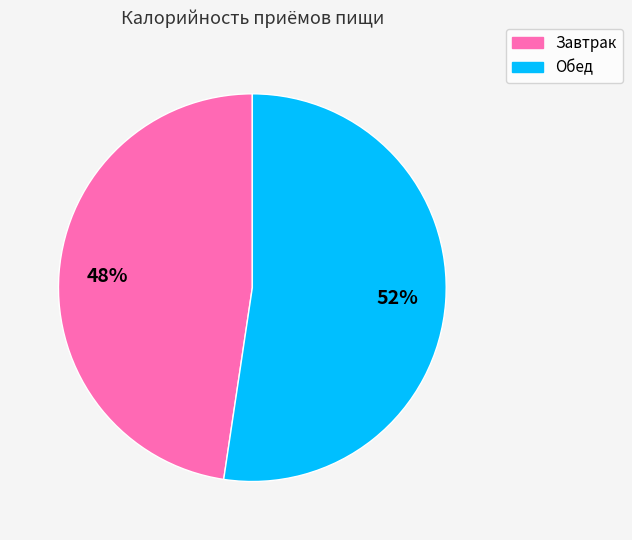

To the nearest percent, what is the average slice percentage?

50%